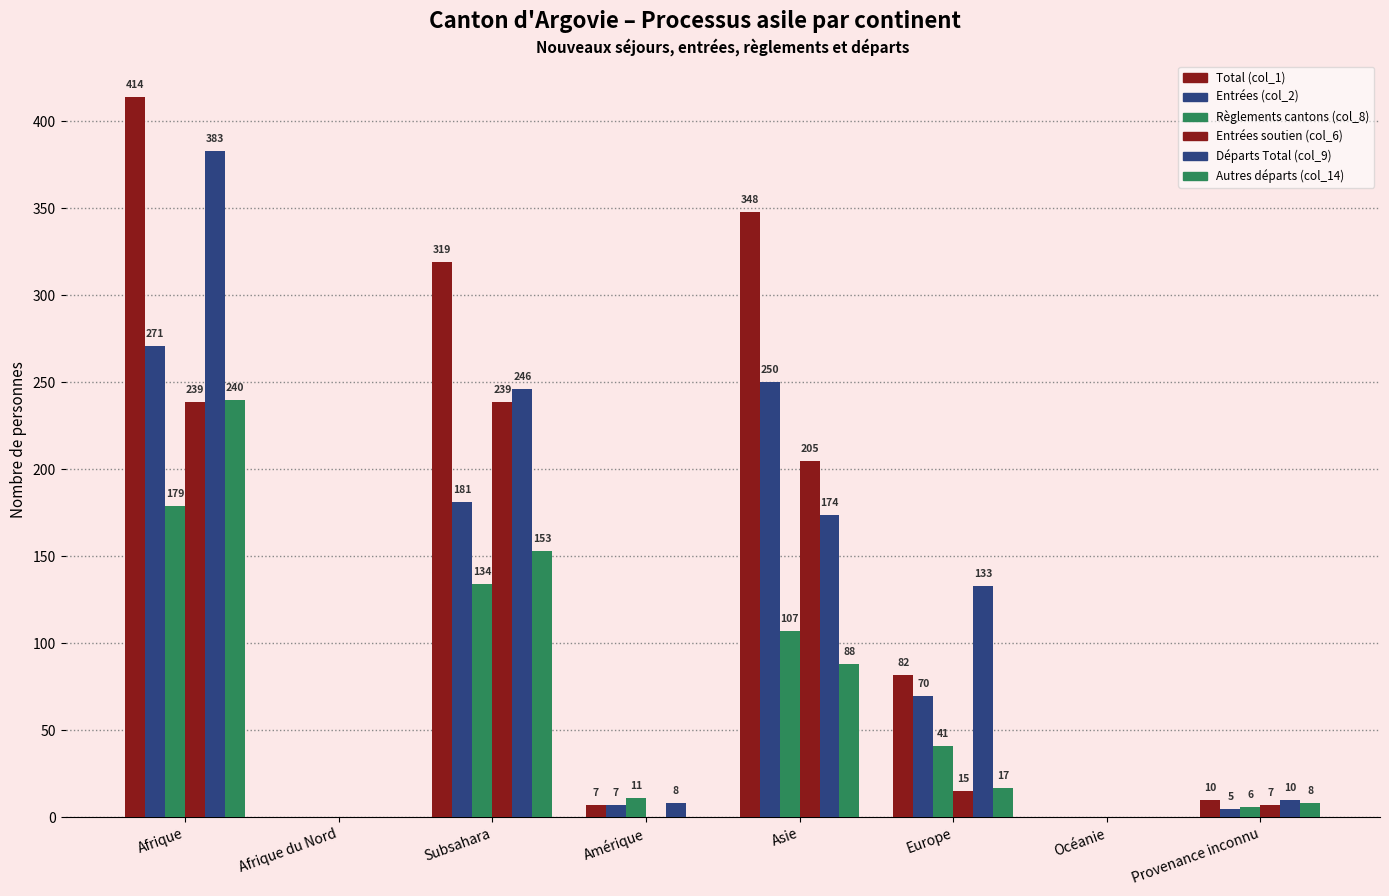

Between Afrique and Asie, which is larger?

Afrique